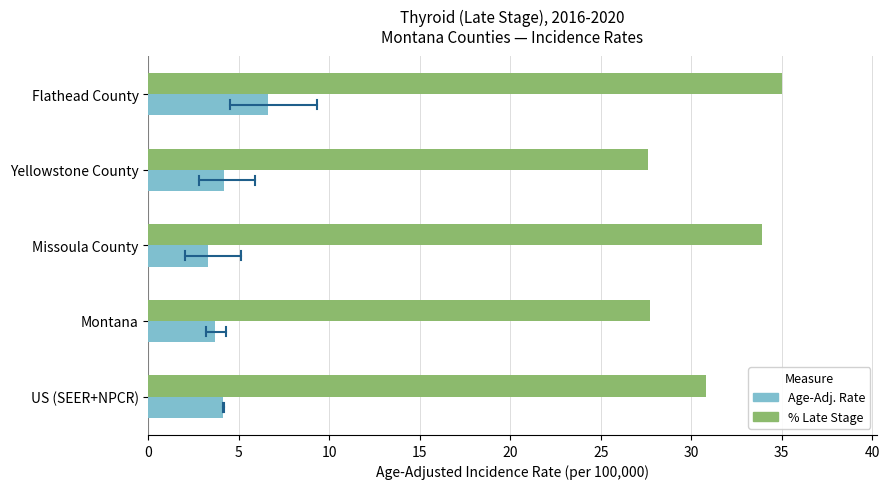

Is the value of Age-Adj. Rate at Missoula County greater than the value of % Late Stage at Montana?

No